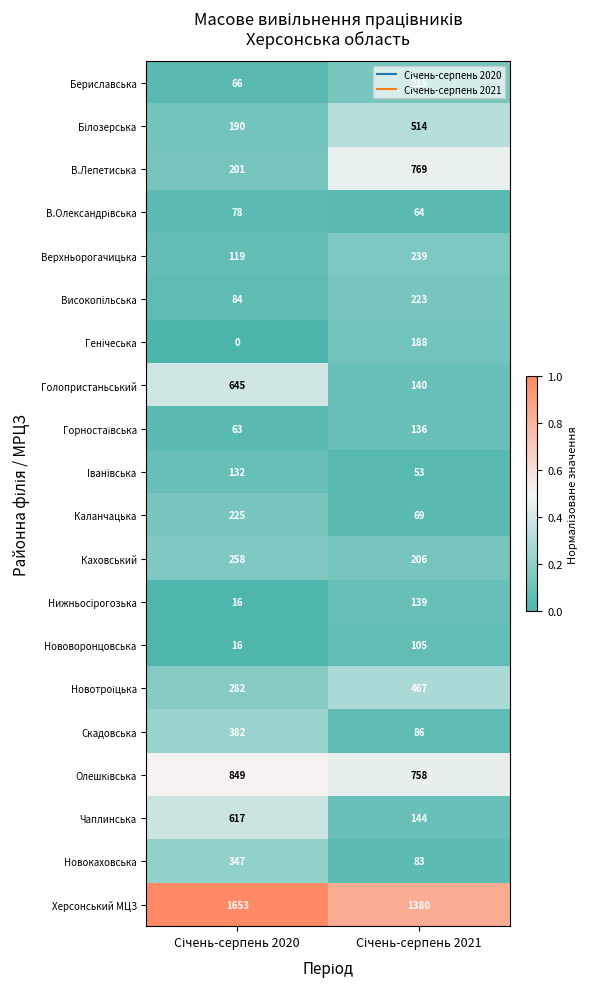

What is the average value of the Каланчацька series?

147